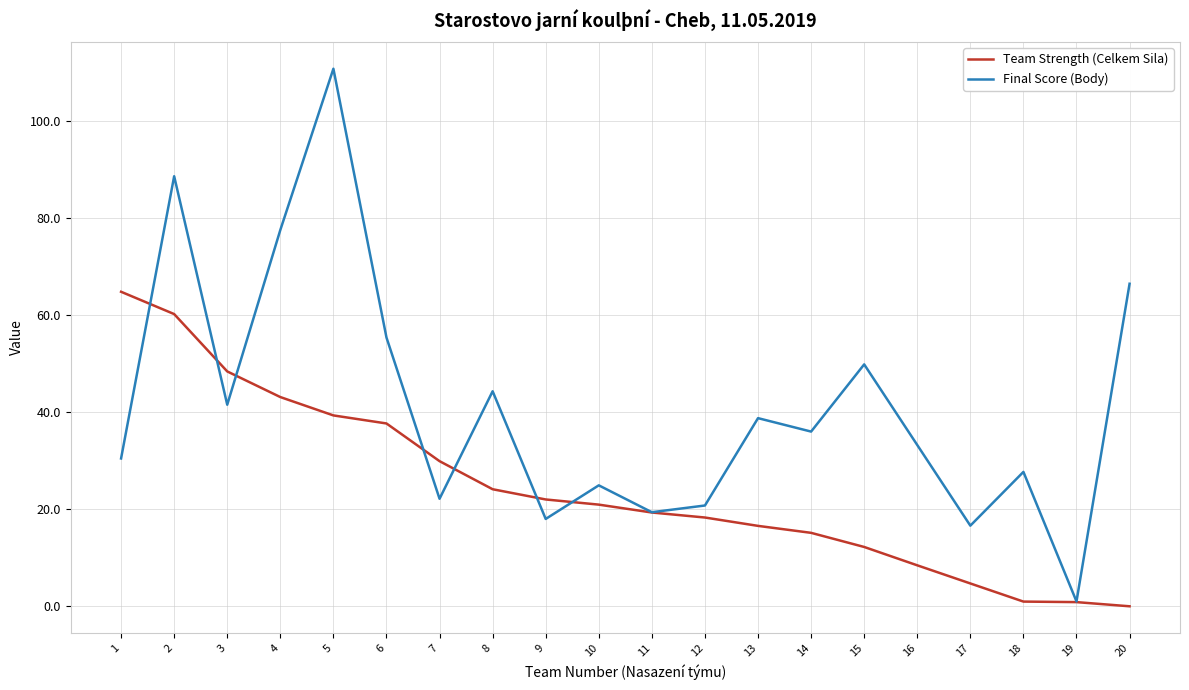

What is the difference between the highest and lowest values at 3?

6.9